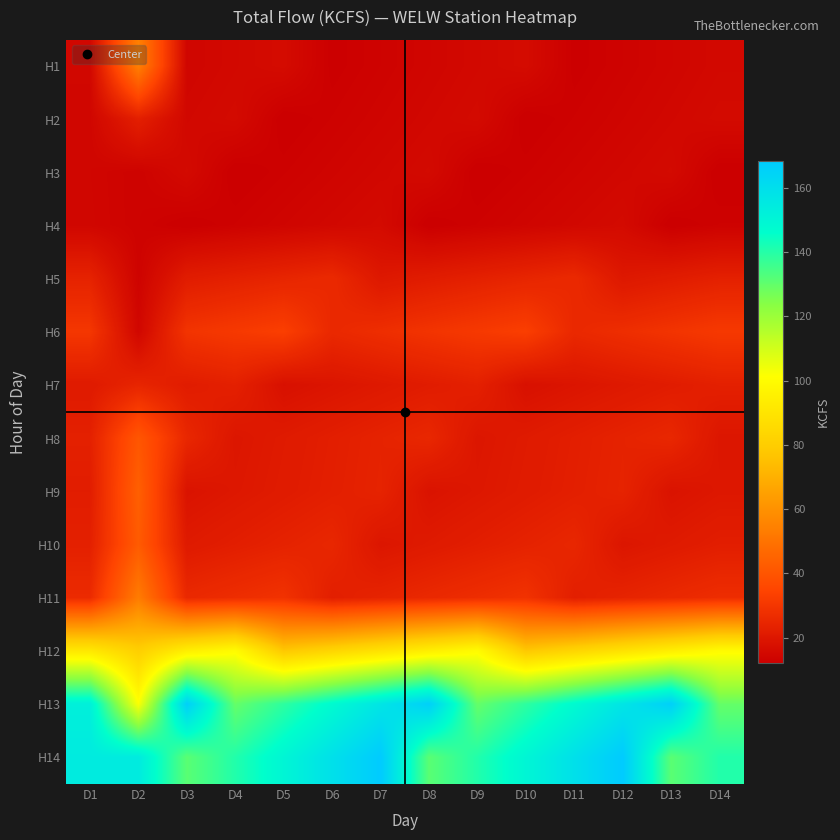

Reading left to right, transcribe all the data shown in this chart.

H1: D1=14.7	D2=54.4	D3=14.3	D4=15.1	D5=16.0	D6=12.5	D7=13.4	D8=14.3	D9=15.1	D10=16.0	D11=12.5	D12=13.4	D13=14.3	D14=15.1
H2: D1=14.4	D2=22.6	D3=14.8	D4=15.7	D5=12.2	D6=13.1	D7=14.0	D8=14.8	D9=15.7	D10=12.2	D11=13.1	D12=14.0	D13=14.8	D14=15.7
H3: D1=14.3	D2=13.4	D3=15.6	D4=12.2	D5=13.0	D6=13.9	D7=14.7	D8=15.6	D9=12.2	D10=13.0	D11=13.9	D12=14.7	D13=15.6	D14=12.2
H4: D1=14.4	D2=13.4	D3=12.2	D4=13.1	D5=14.0	D6=14.8	D7=15.7	D8=12.2	D9=13.1	D10=14.0	D11=14.8	D12=15.7	D13=12.2	D14=13.1
H5: D1=23.7	D2=13.5	D3=21.6	D4=23.0	D5=24.4	D6=25.8	D7=20.1	D8=21.6	D9=23.0	D10=24.4	D11=25.8	D12=20.1	D13=21.6	D14=23.0
H6: D1=30.1	D2=14.6	D3=29.2	D4=31.0	D5=32.8	D6=25.6	D7=27.4	D8=29.2	D9=31.0	D10=32.8	D11=25.6	D12=27.4	D13=29.2	D14=31.0
H7: D1=21.0	D2=24.4	D3=21.6	D4=22.9	D5=17.8	D6=19.1	D7=20.4	D8=21.6	D9=22.9	D10=17.8	D11=19.1	D12=20.4	D13=21.6	D14=22.9
H8: D1=23.0	D2=40.6	D3=25.1	D4=19.6	D5=20.9	D6=22.3	D7=23.7	D8=25.1	D9=19.6	D10=20.9	D11=22.3	D12=23.7	D13=25.1	D14=19.6
H9: D1=21.9	D2=43.5	D3=18.6	D4=19.9	D5=21.2	D6=22.6	D7=23.9	D8=18.6	D9=19.9	D10=21.2	D11=22.6	D12=23.9	D13=18.6	D14=19.9
H10: D1=22.9	D2=42.1	D3=20.8	D4=22.2	D5=23.6	D6=25.0	D7=19.5	D8=20.8	D9=22.2	D10=23.6	D11=25.0	D12=19.5	D13=20.8	D14=22.2
H11: D1=26.4	D2=52.9	D3=25.6	D4=27.2	D5=28.8	D6=22.4	D7=24.0	D8=25.6	D9=27.2	D10=28.8	D11=22.4	D12=24.0	D13=25.6	D14=27.2
H12: D1=91.6	D2=80.6	D3=94.3	D4=99.8	D5=77.9	D6=83.4	D7=88.9	D8=94.3	D9=99.8	D10=77.9	D11=83.4	D12=88.9	D13=94.3	D14=99.8
H13: D1=152.3	D2=102.1	D3=166.0	D4=129.5	D5=138.6	D6=147.7	D7=156.9	D8=166.0	D9=129.5	D10=138.6	D11=147.7	D12=156.9	D13=166.0	D14=129.5
H14: D1=154.4	D2=154.4	D3=131.2	D4=140.5	D5=149.8	D6=159.0	D7=168.3	D8=131.2	D9=140.5	D10=149.8	D11=159.0	D12=168.3	D13=131.2	D14=140.5